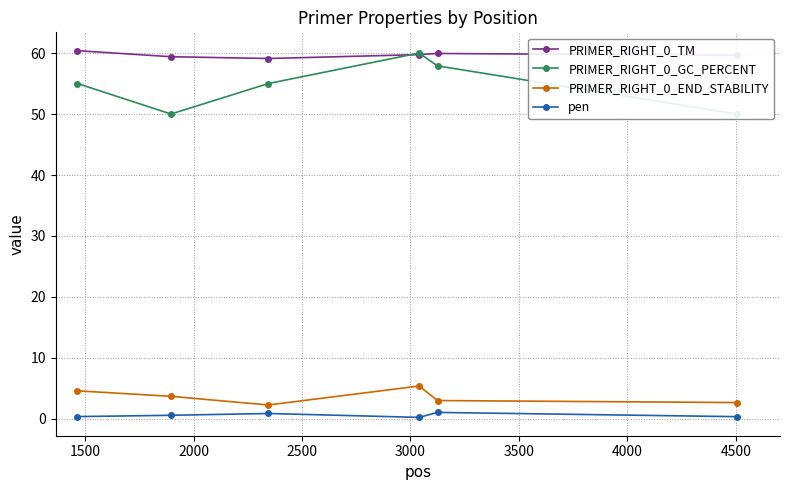

True or false: pen and PRIMER_RIGHT_0_END_STABILITY intersect in this chart.

False